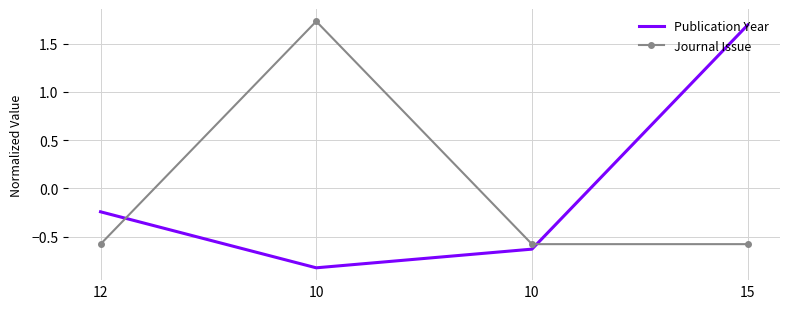

How many values in the Journal Issue series are below 0?

3